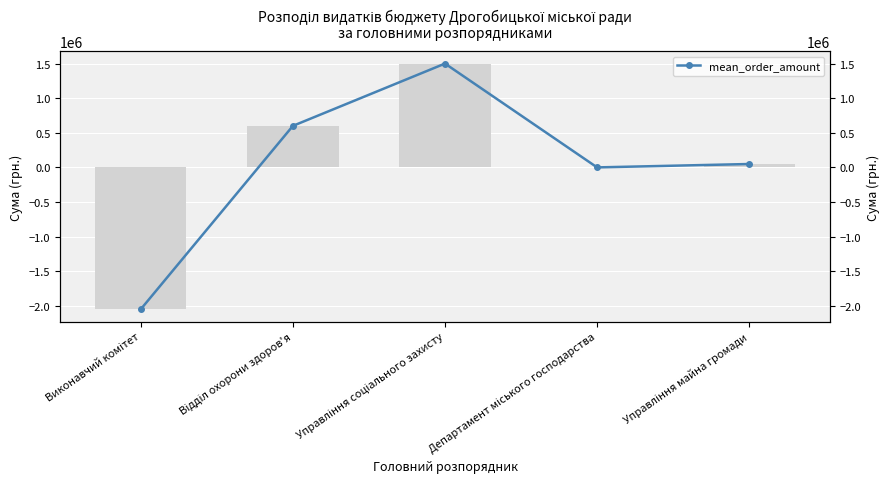

What is the sum of all mean_order_amount values?

100000